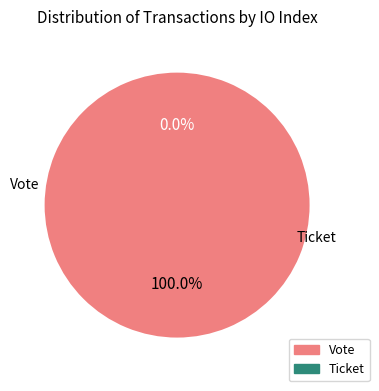

Count the number of slices in the pie.

2